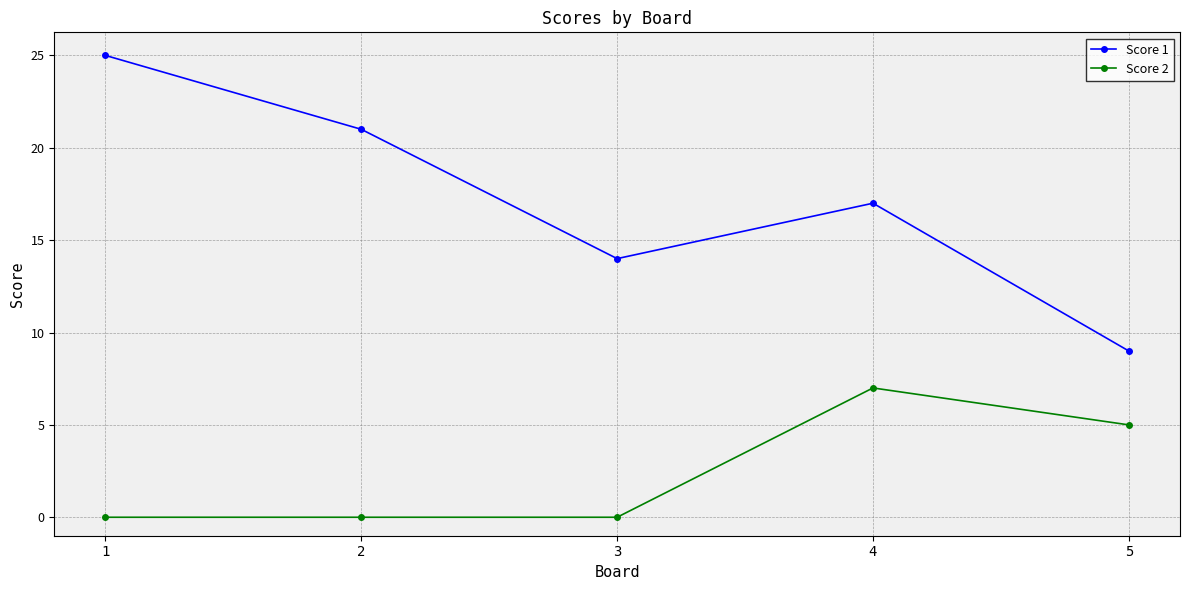

Count the Score 2 values in the range 0 to 5.

4